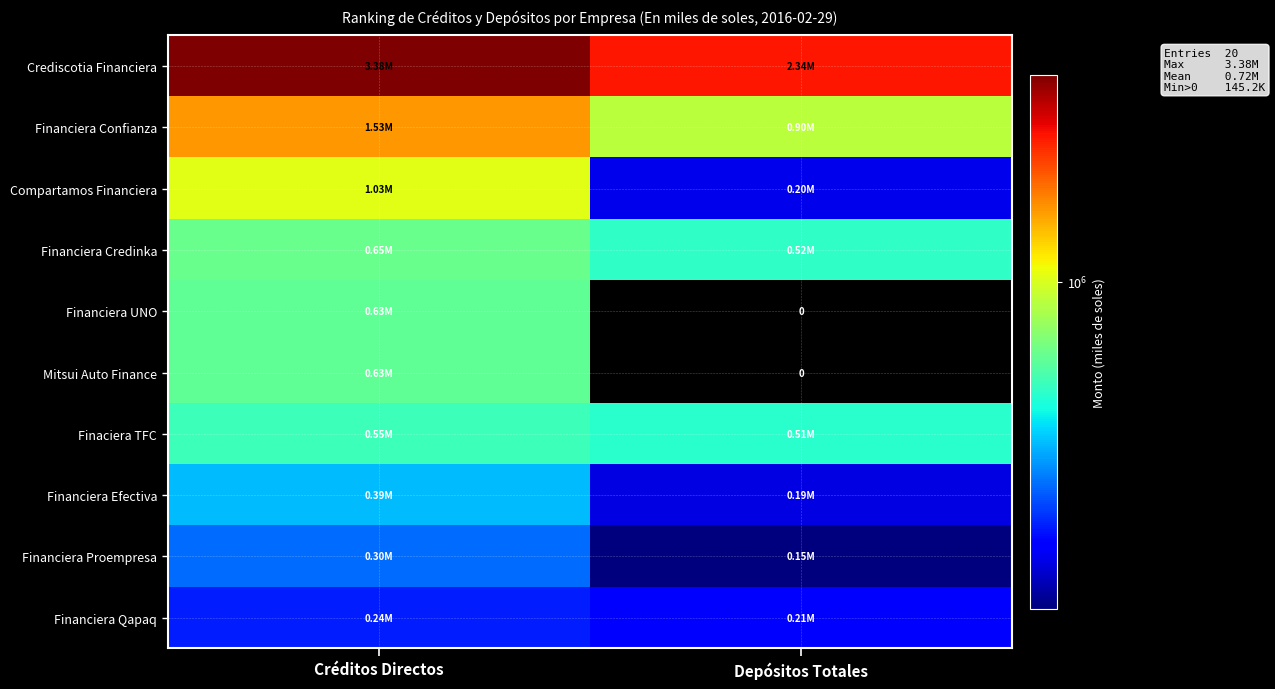

How many data points in Mitsui Auto Finance are above 628945?

1